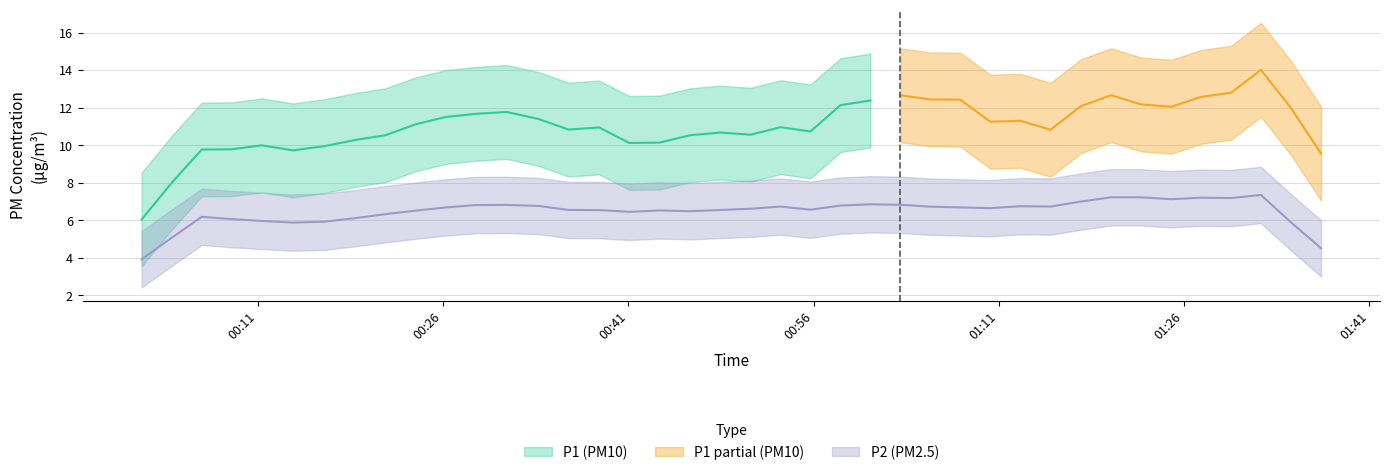

What is the value of the P2 point at the 35th from the left?

7.0